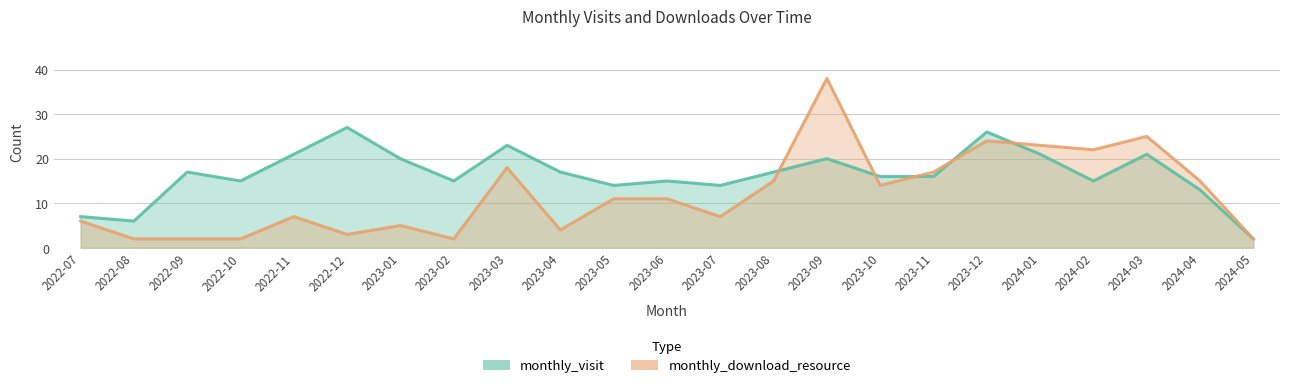

True or false: monthly_download_resource and monthly_visit intersect in this chart.

True